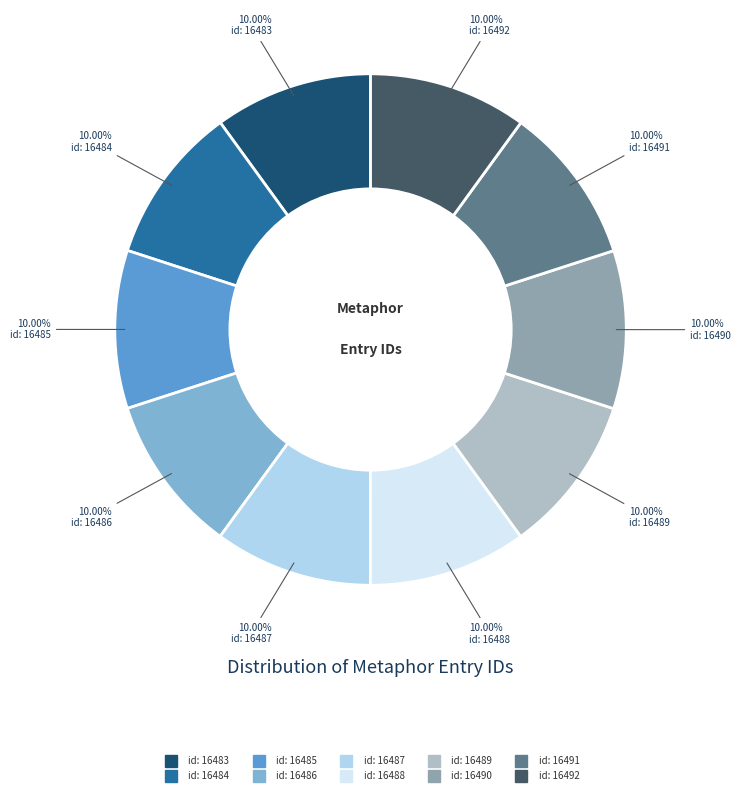

Is it true that id: 16483 is 10% of the pie?

True